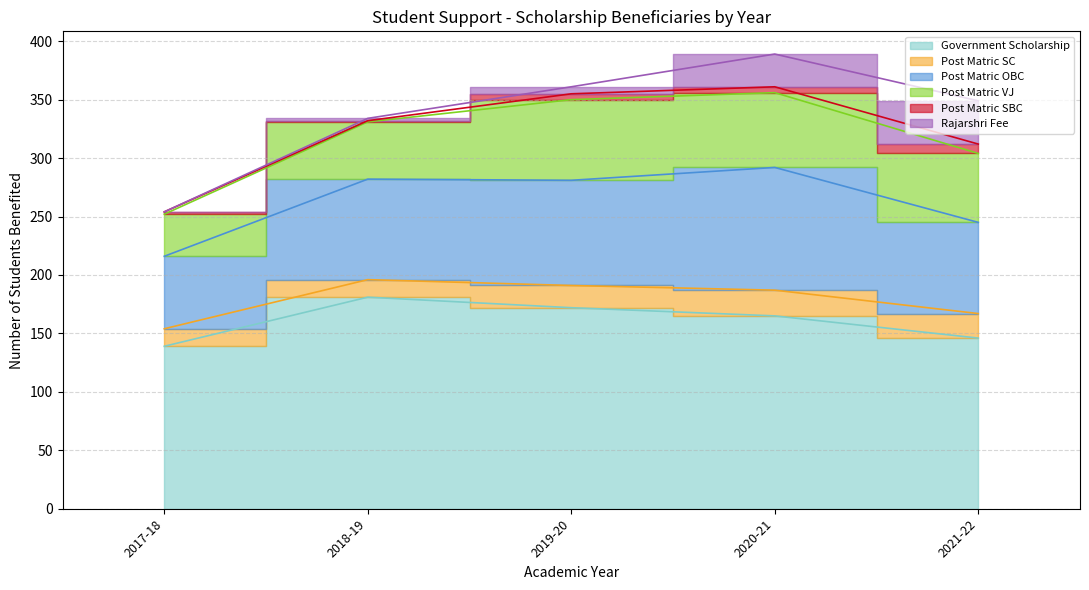

Reading right to left, transcribe all the data shown in this chart.

Government Scholarship: 146	165	172	181	139
Post Matric SC: 21	22	19	15	15
Post Matric OBC: 78	105	90	86	62
Post Matric VJ: 59	64	69	49	36
Post Matric SBC: 8	5	5	1	2
Rajarshri Fee: 37	28	6	2	0